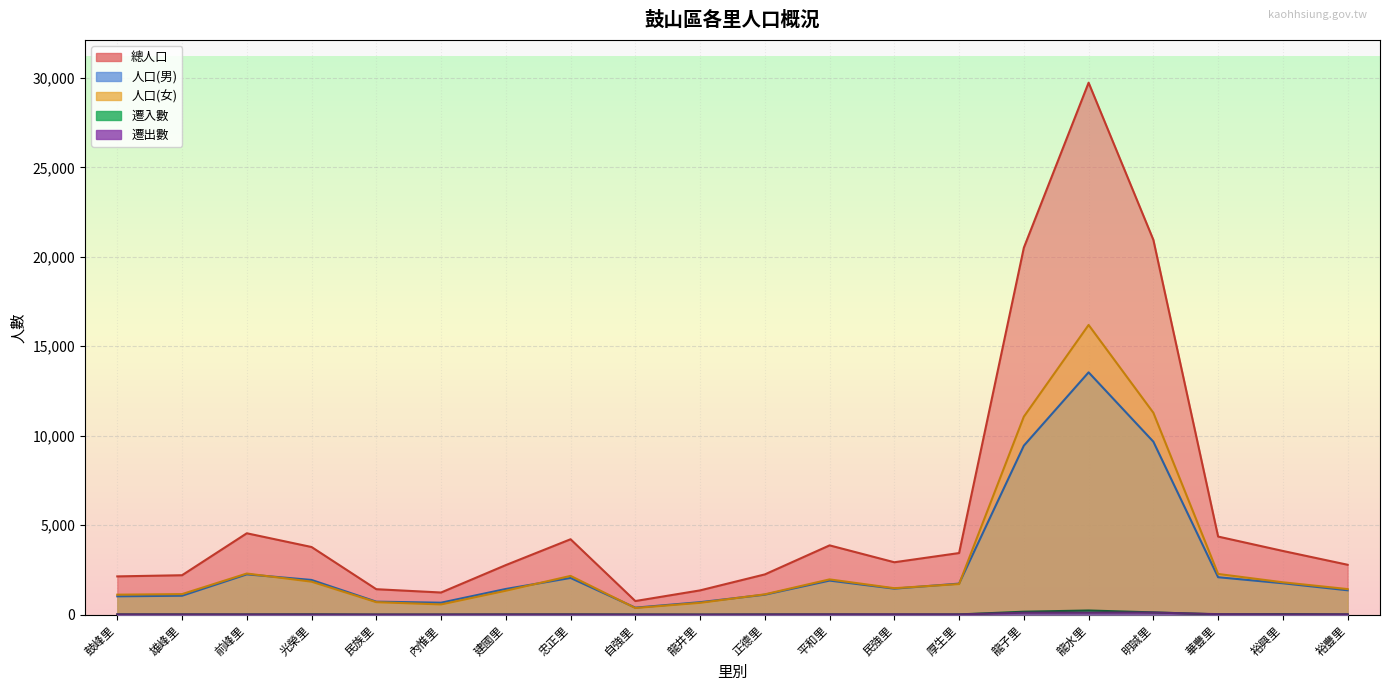

Reading left to right, list all the values displayed in this chart.

總人口: 2136	2201	4546	3778	1420	1235	2768	4212	758	1354	2247	3870	2926	3441	20508	29731	20948	4362	3558	2786
人口(男): 1022	1055	2250	1937	724	666	1433	2049	389	695	1113	1902	1450	1733	9443	13541	9666	2090	1752	1360
人口(女): 1114	1146	2296	1841	696	569	1335	2163	369	659	1134	1968	1476	1708	11065	16190	11282	2272	1806	1426
遷出數: 12	10	10	7	4	6	8	9	3	3	9	15	18	13	106	109	115	25	15	16
遷入數: 11	12	9	17	2	4	10	14	9	2	10	12	4	11	162	230	124	13	30	13